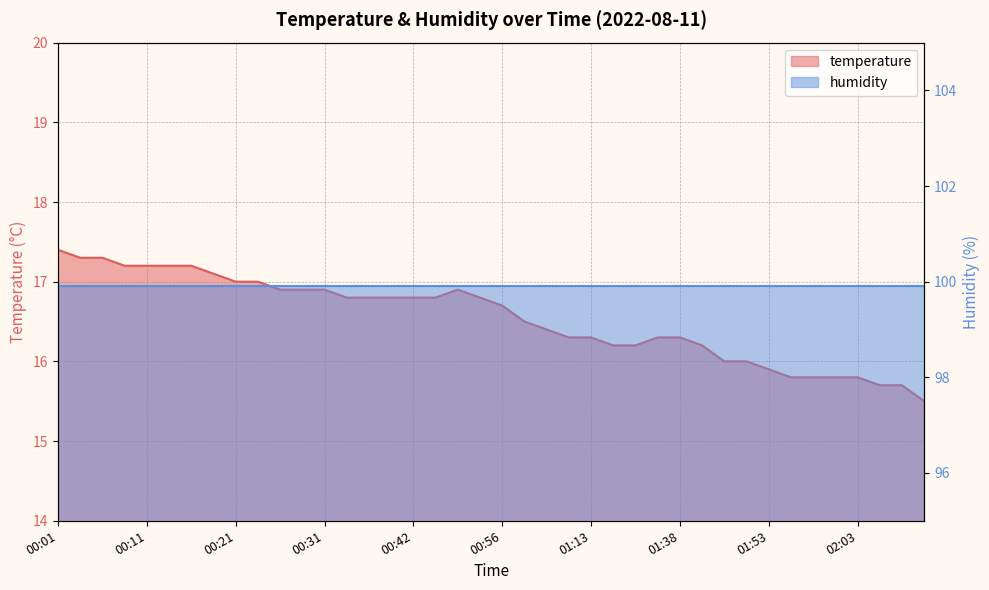

Which label corresponds to the largest value in the chart?

00:01